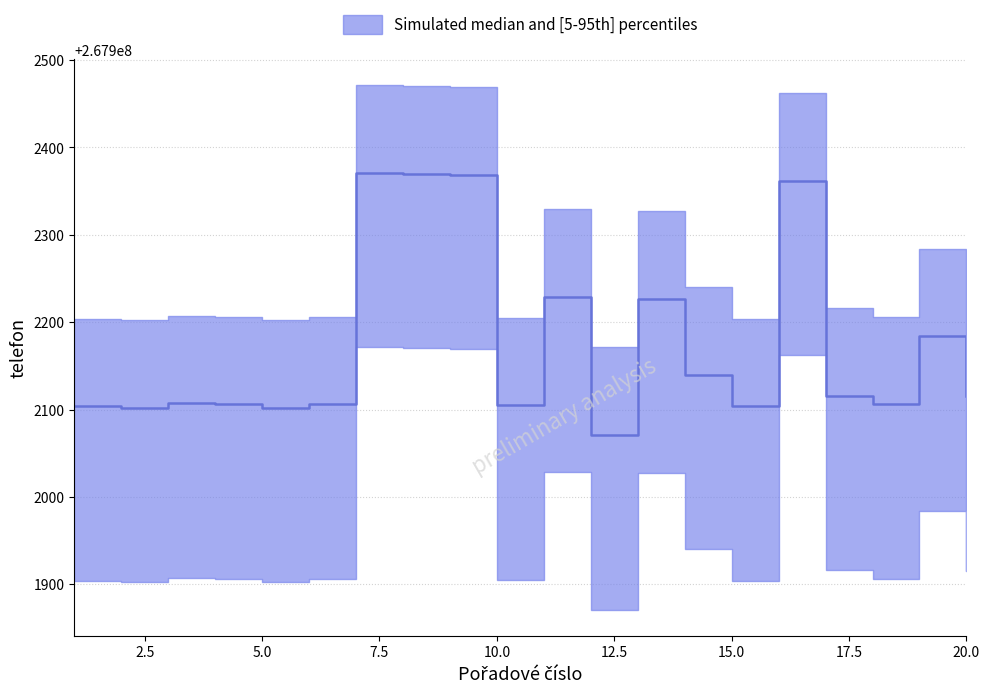

Between 14 and 21, which is larger?

14